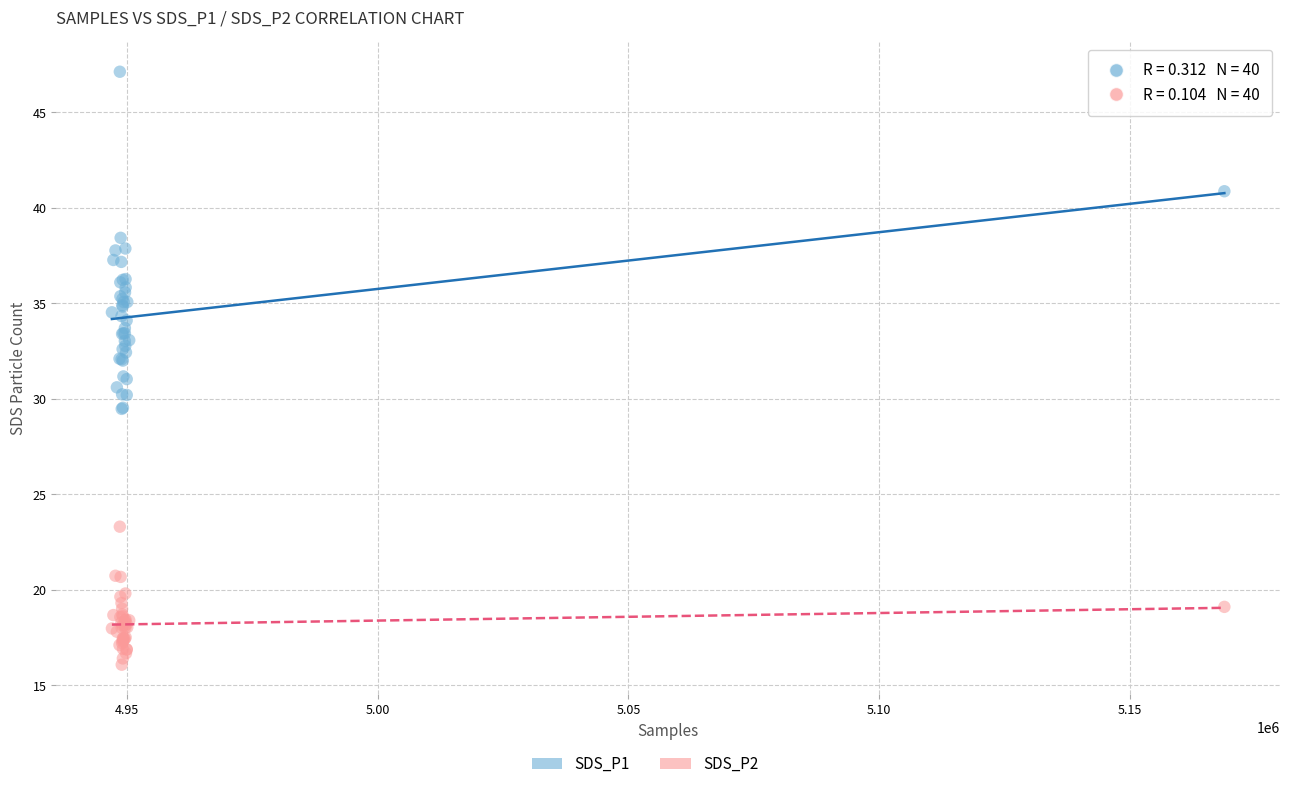

What is the X range (max minus min) for the scatter plot?

221953.0